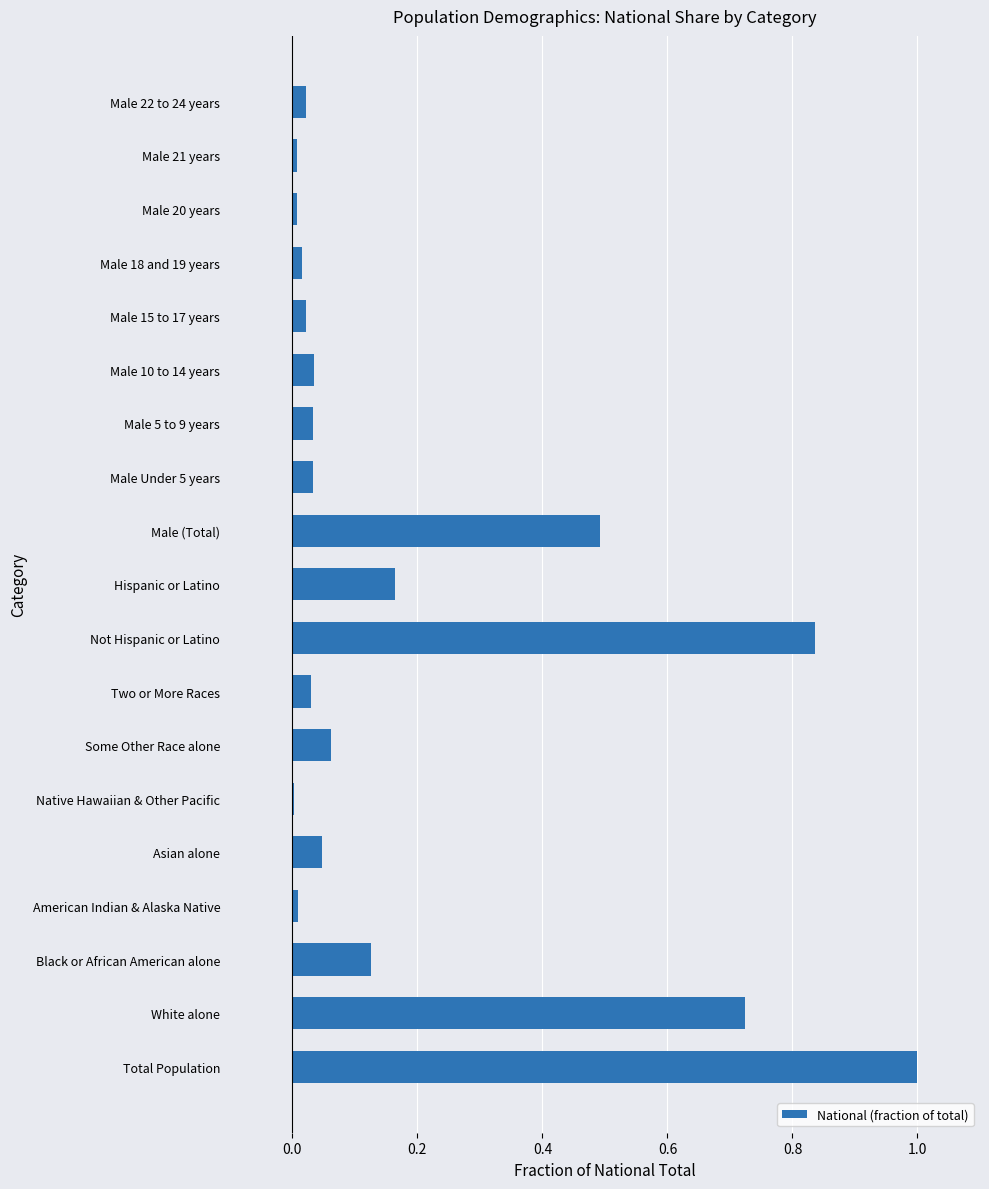

Which has a higher value, Hispanic or Latino or Two or More Races?

Hispanic or Latino